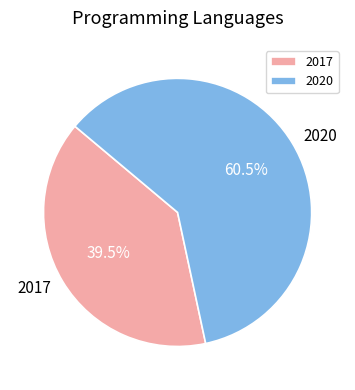

Rank the categories by value from lowest to highest.

2017, 2020